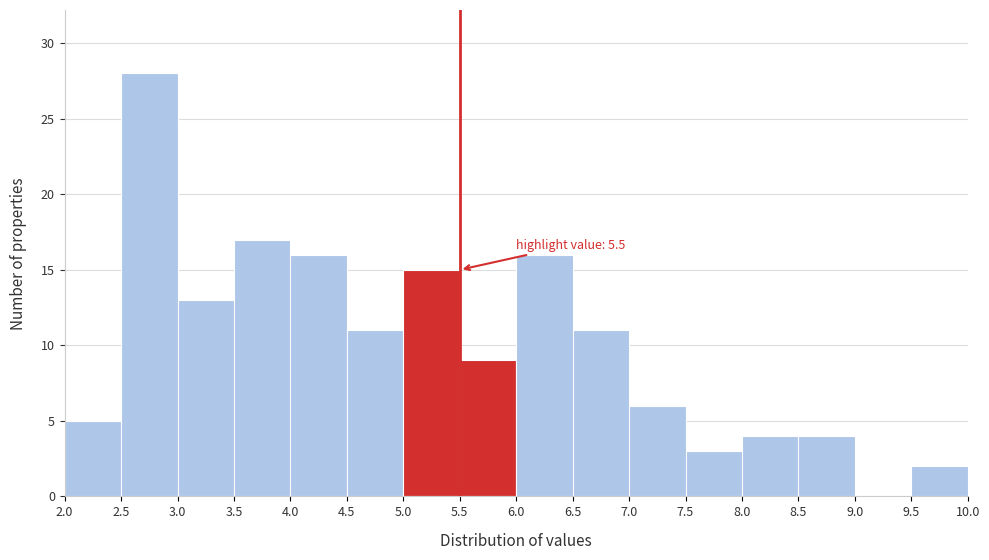

Which range on the x-axis has the tallest bar?

2.5 to 3.0